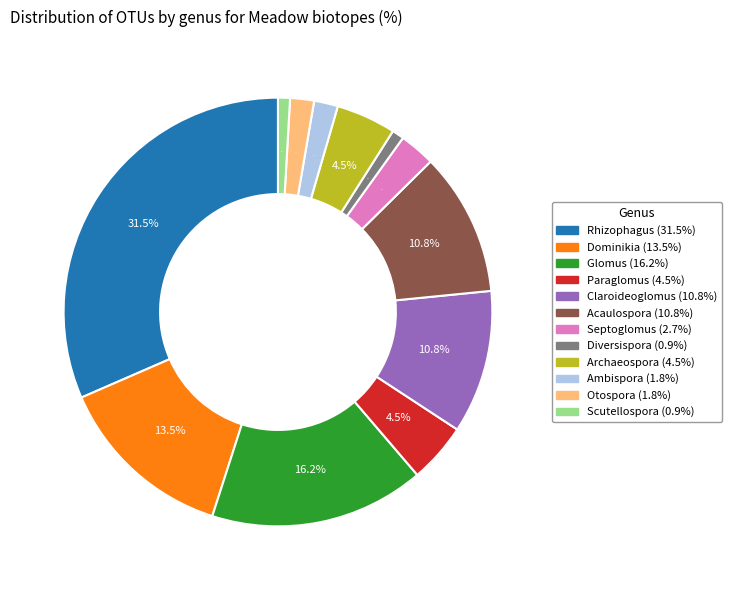

Is there a majority slice in this chart?

No